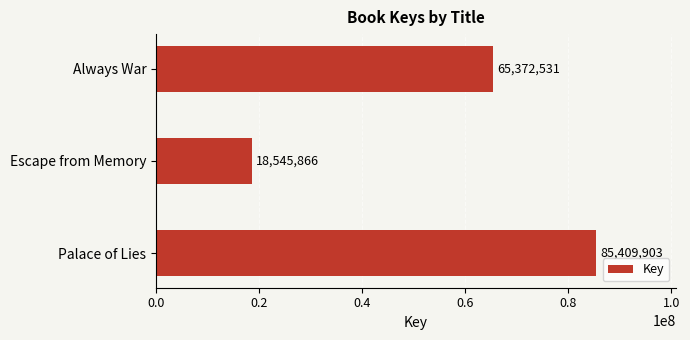

Is it true that the value at Palace of Lies is 85409903?

True